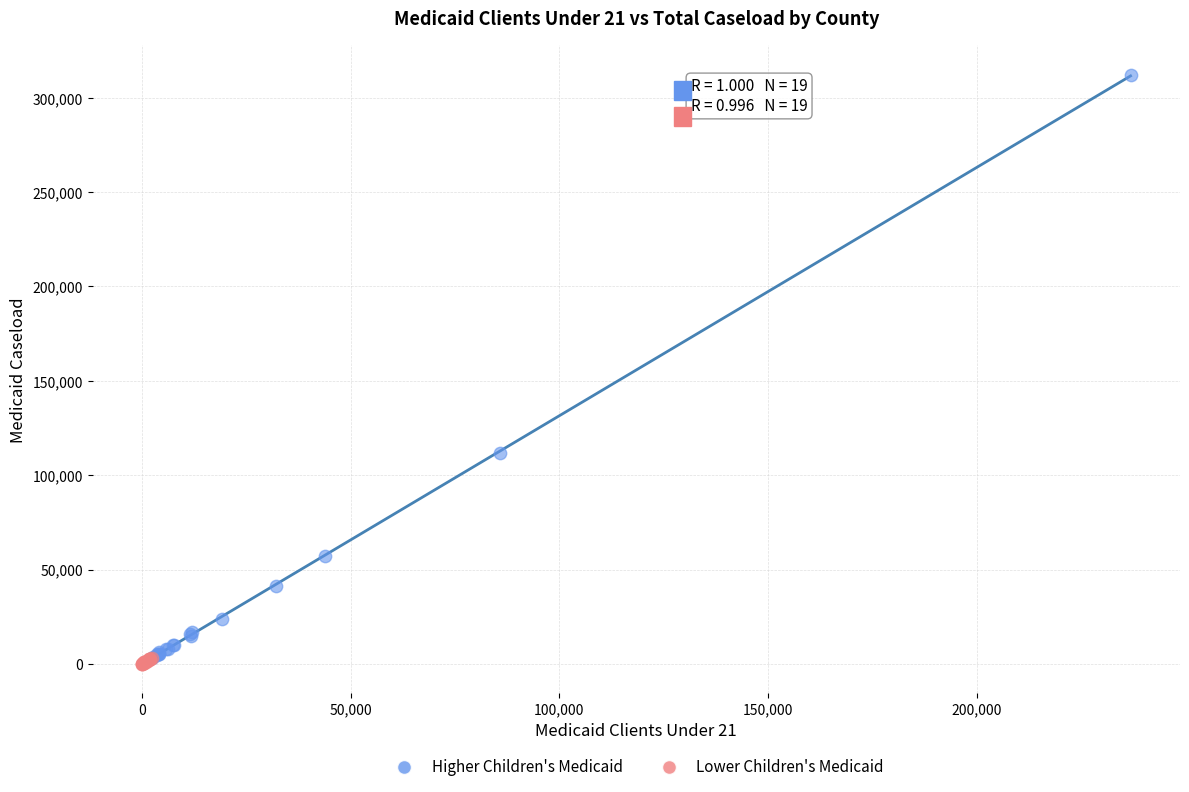

Which series has the largest Y range (max minus min)?

Higher Children's Medicaid